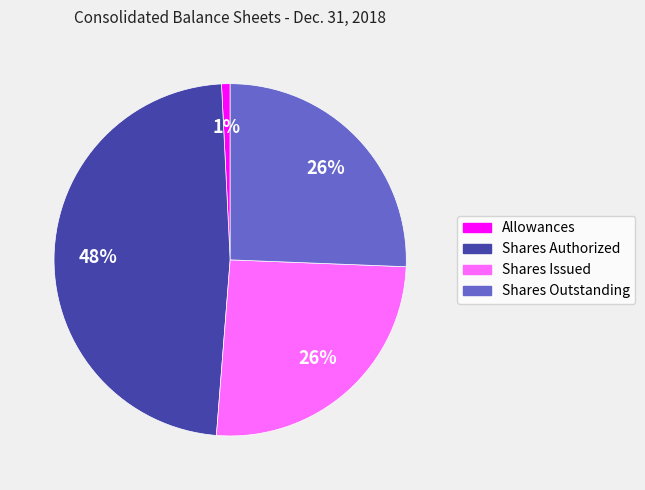

Count the number of slices in the pie.

4